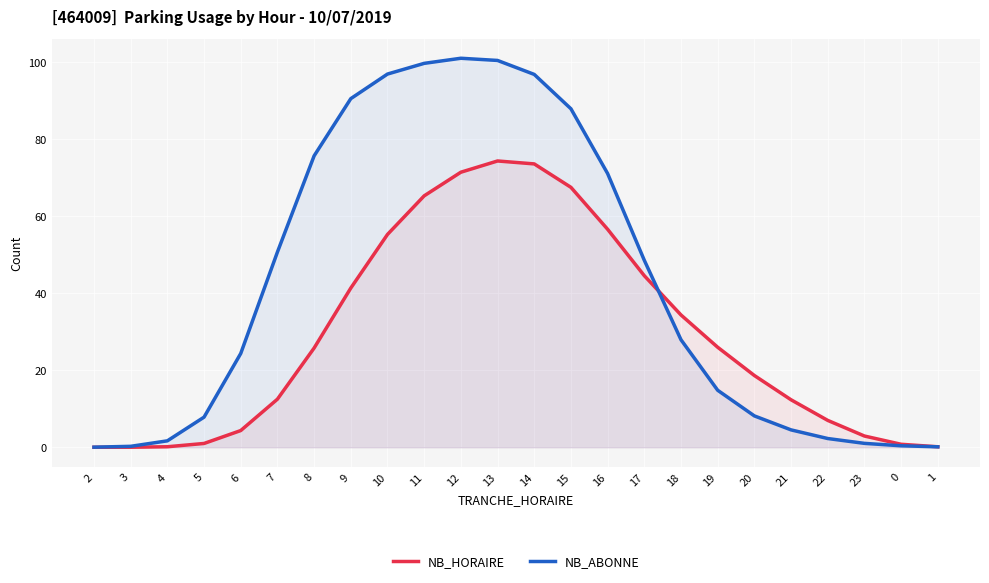

In NB_ABONNE, how many points are higher than both neighbors (excluding endpoints)?

1